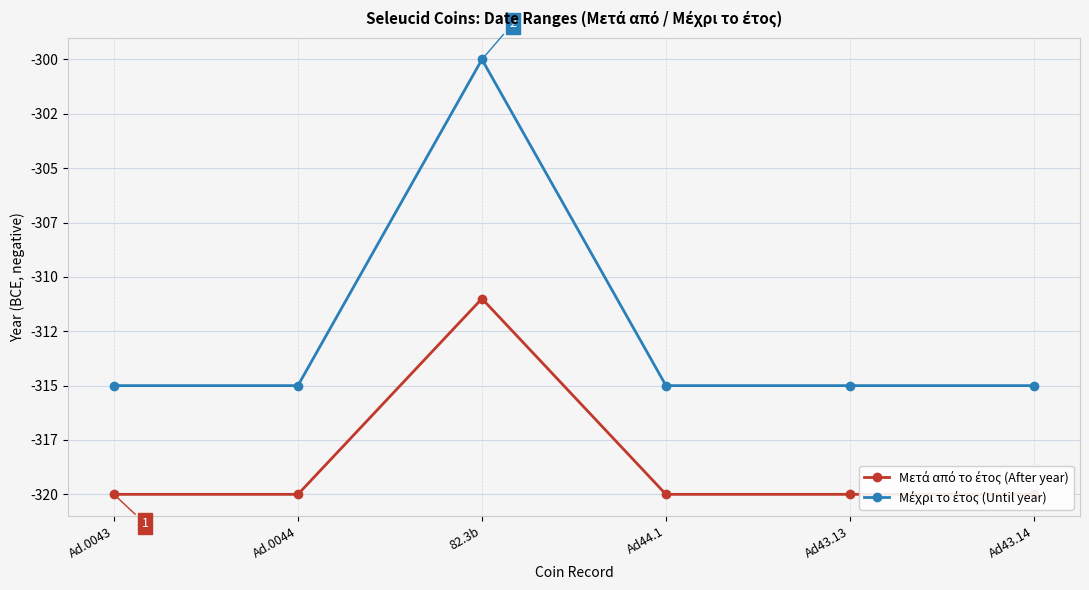

Between Ad.0044 and Ad.0043, which is larger?

Ad.0044